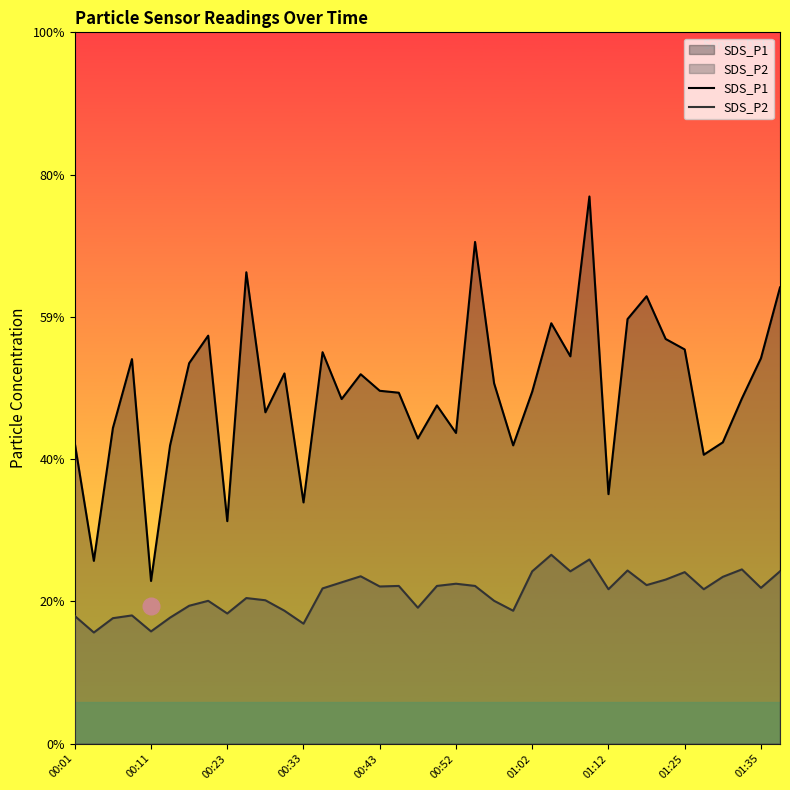

How many data points does each series have?

38